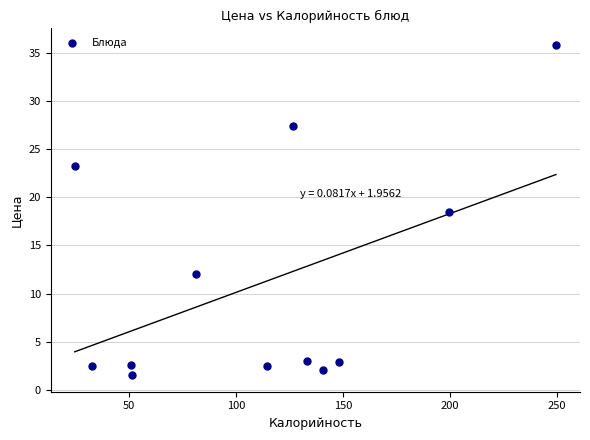

What is the range of X values (max minus min)?

225.1